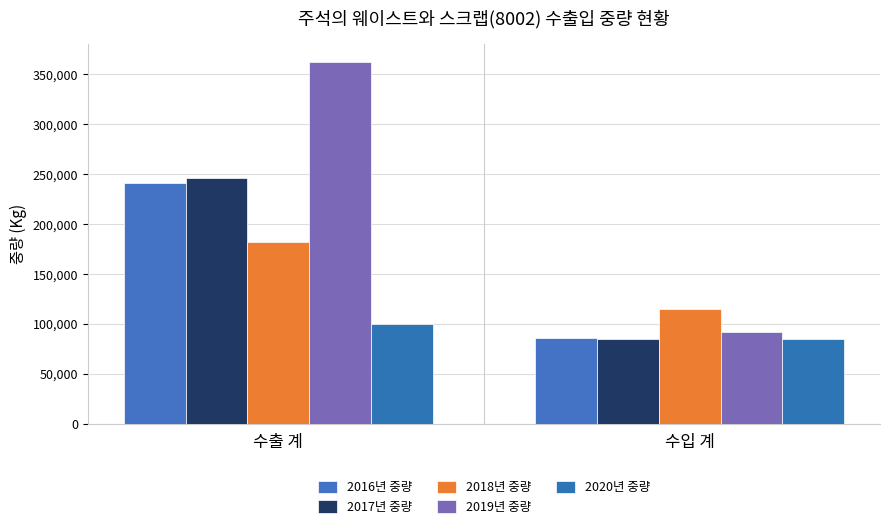

What is the difference between the maximum and minimum values in the 2019년 중량 series?

270530